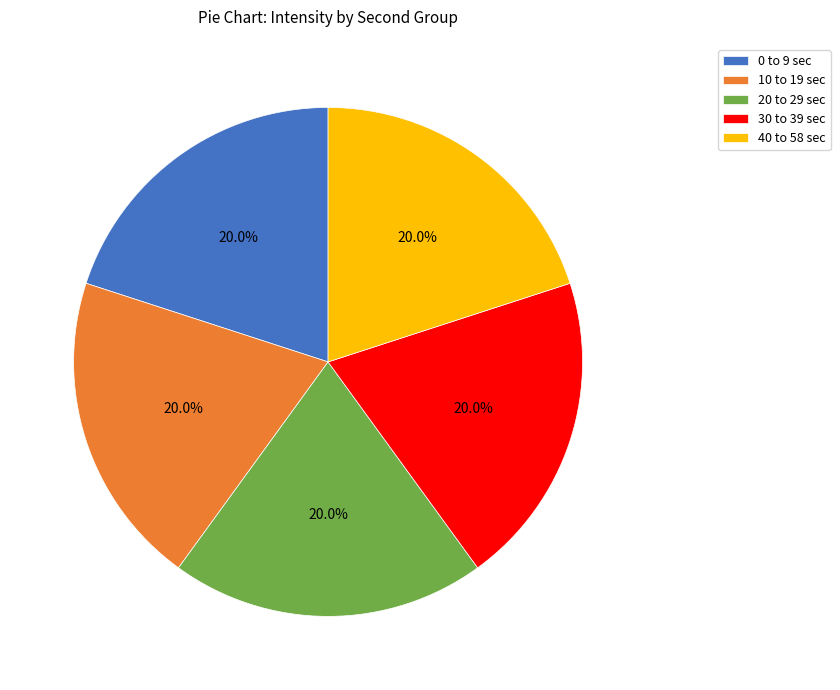

Approximately how many times larger is the value at 0 to 9 sec compared to 30 to 39 sec?

1.0